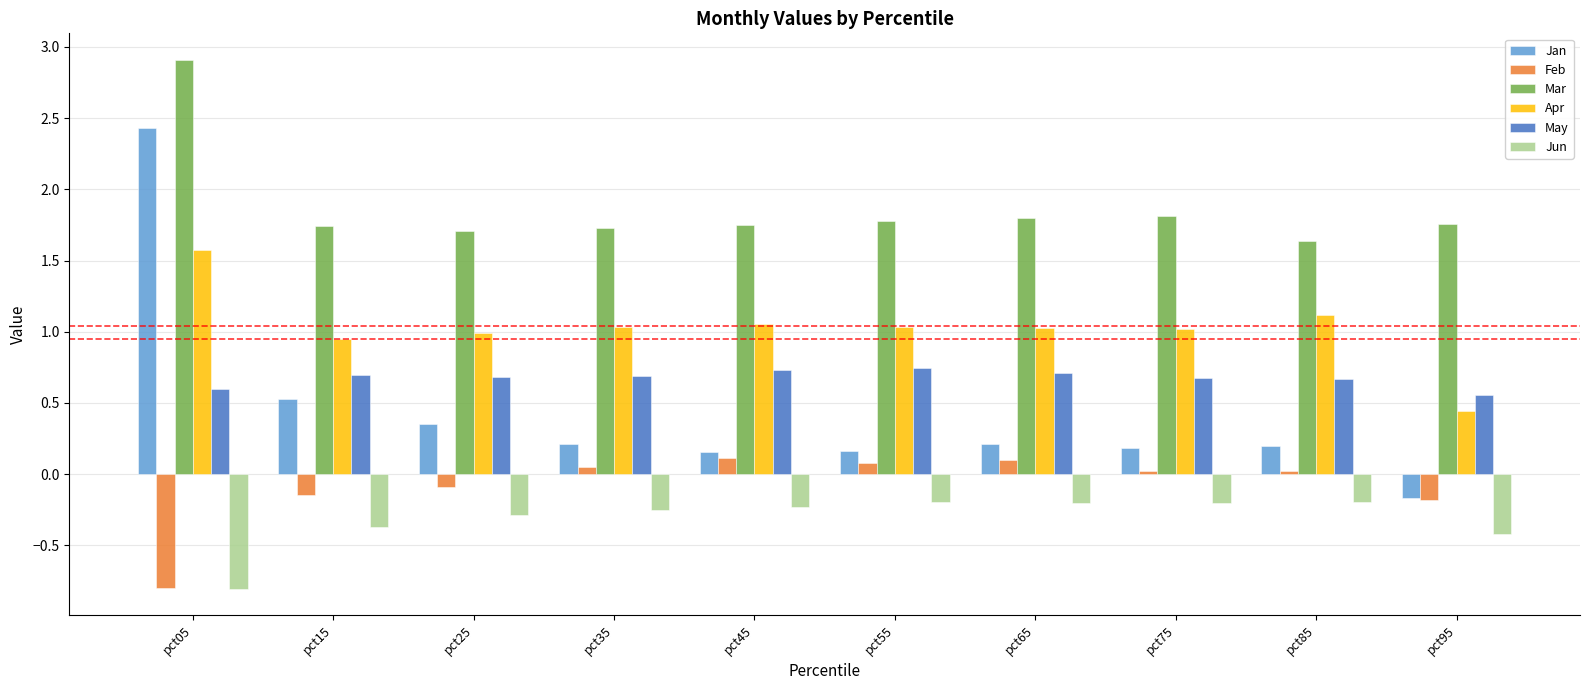

What is the highest value of the Mar series?

2.9